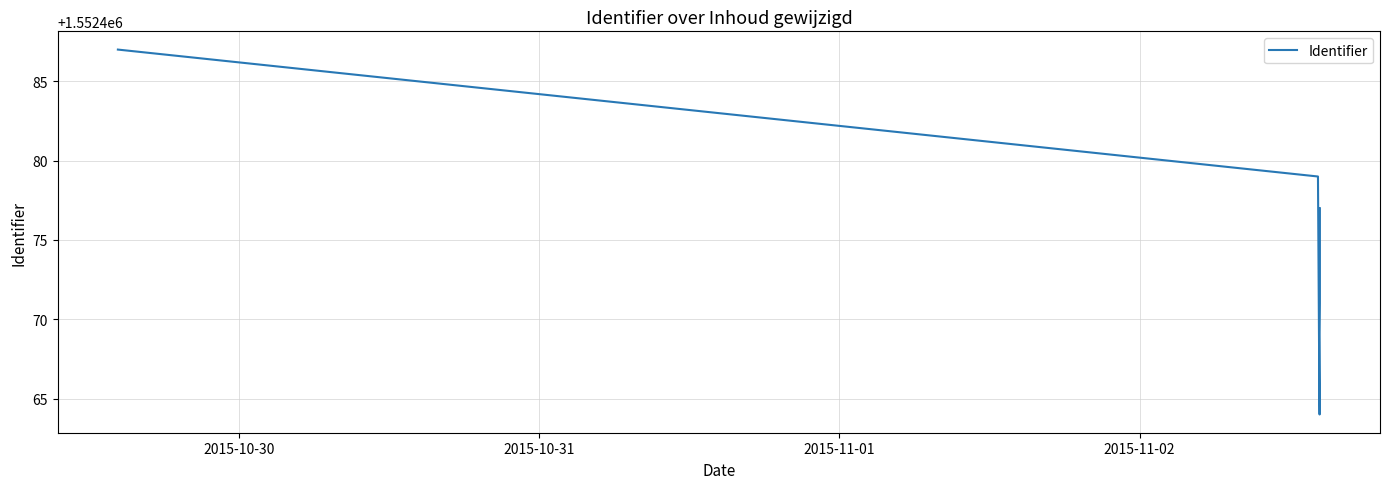

What is the difference between the second highest and minimum values?

15